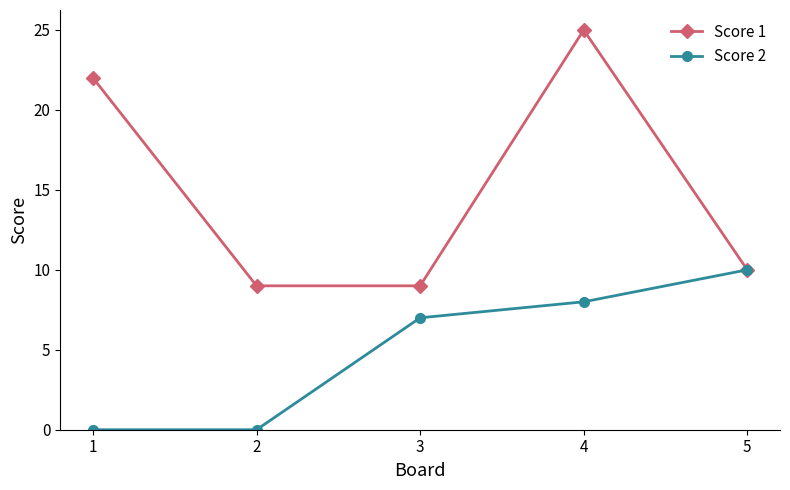

At which category does Score 1 reach its first local peak?

4